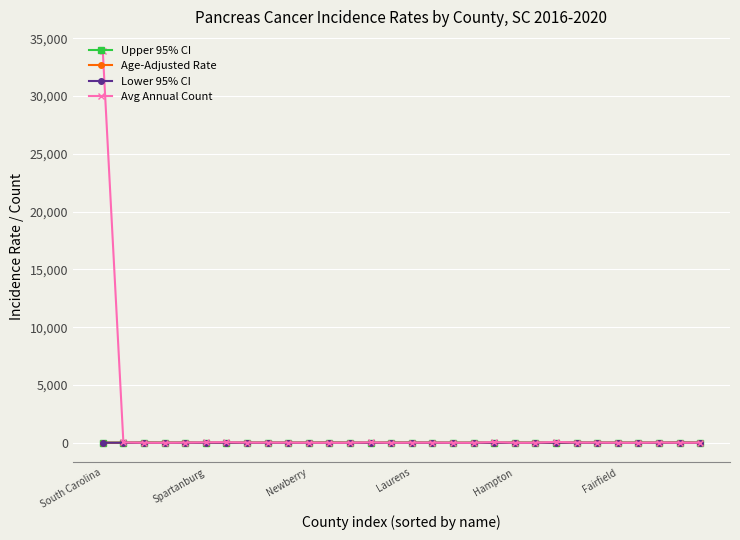

What is the sum of all Upper 95% CI values?

547.6